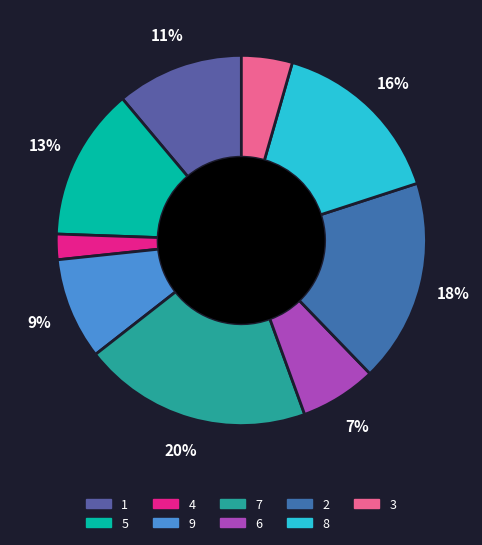

How many segments does this pie chart have?

9